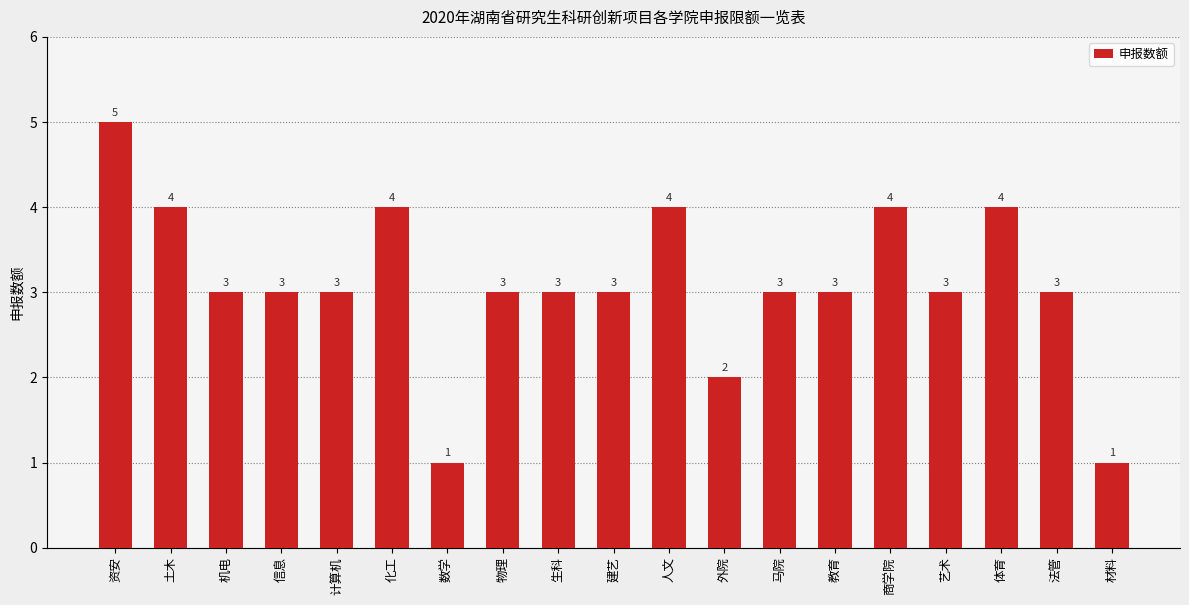

How many distinct data groups are displayed?

1